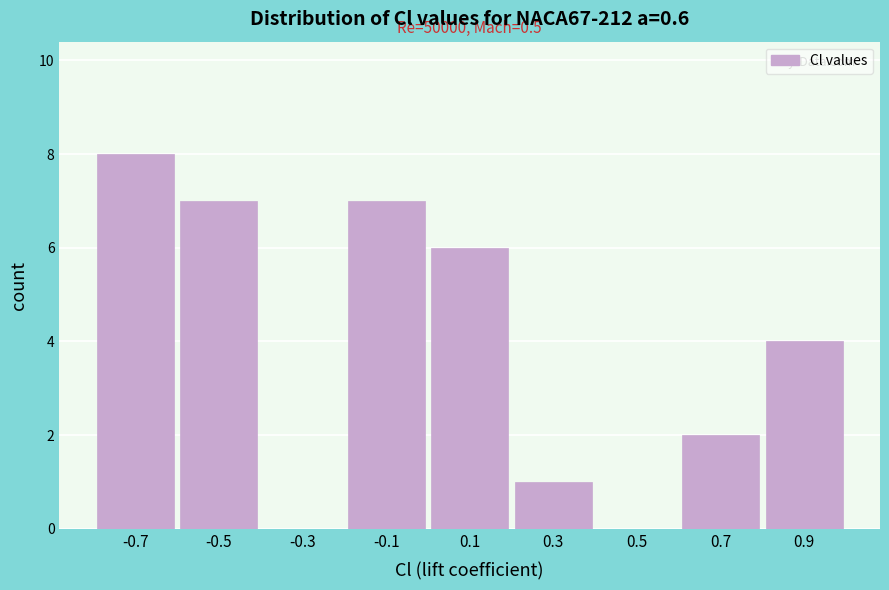

Which range on the x-axis has the tallest bar?

-0.8 to -0.6